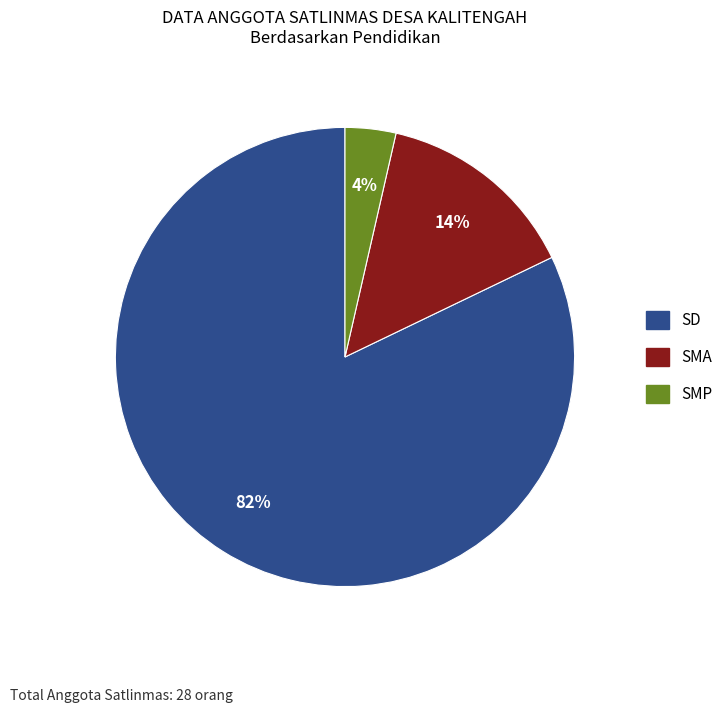

To the nearest percent, what percentage of the pie is SMA?

14%